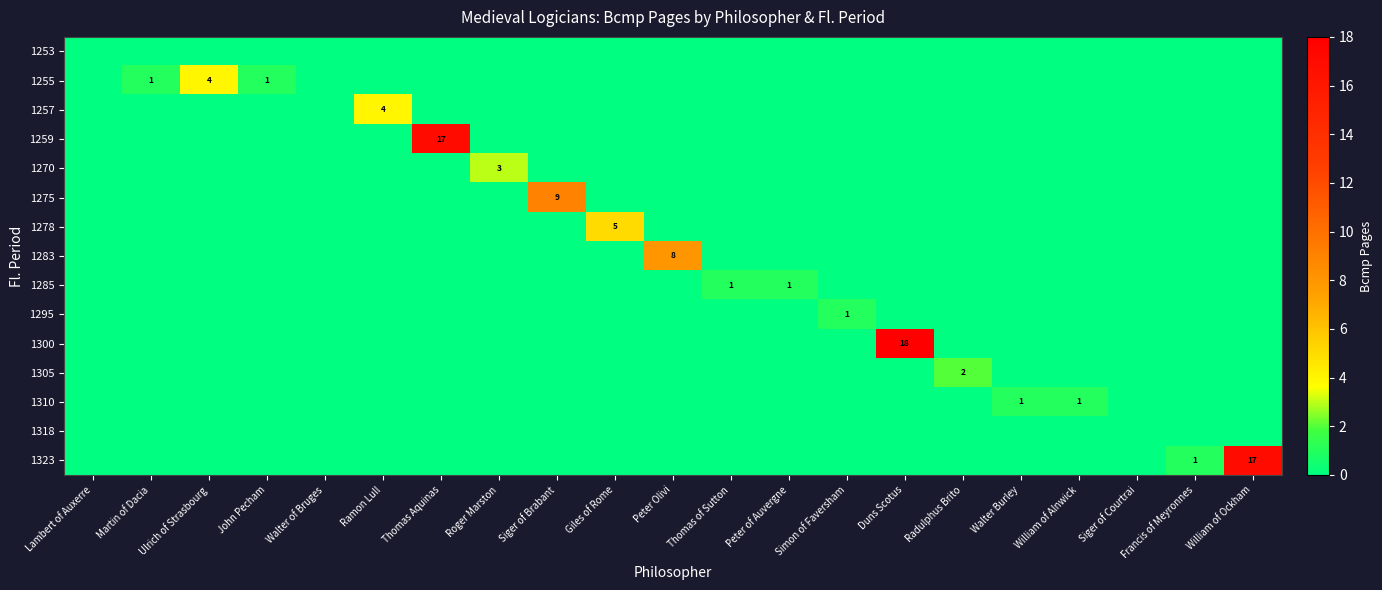

The value of 1310 at Walter Burley is 0. True or false?

False